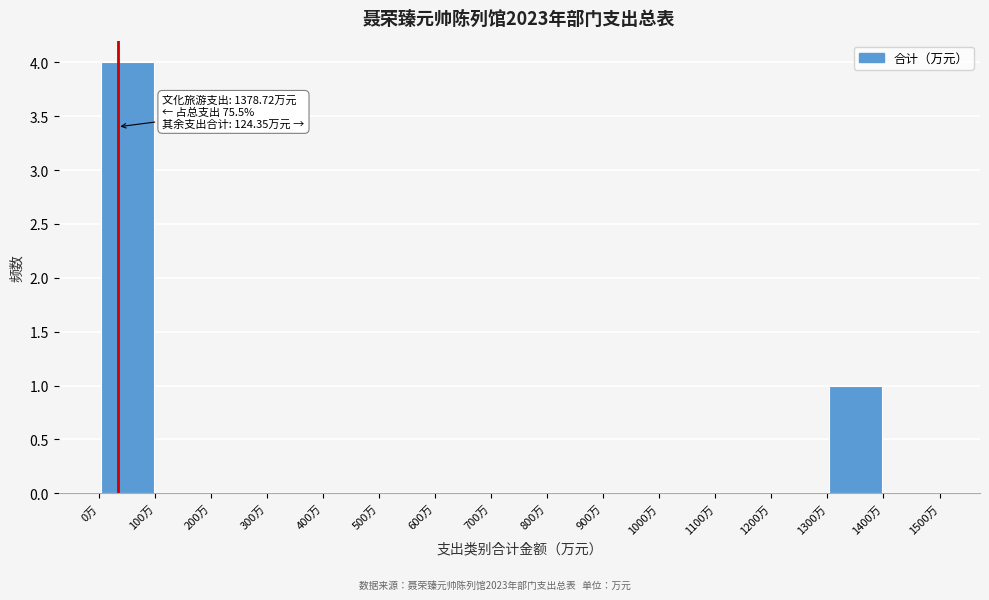

Which range on the x-axis has the tallest bar?

0 to 100